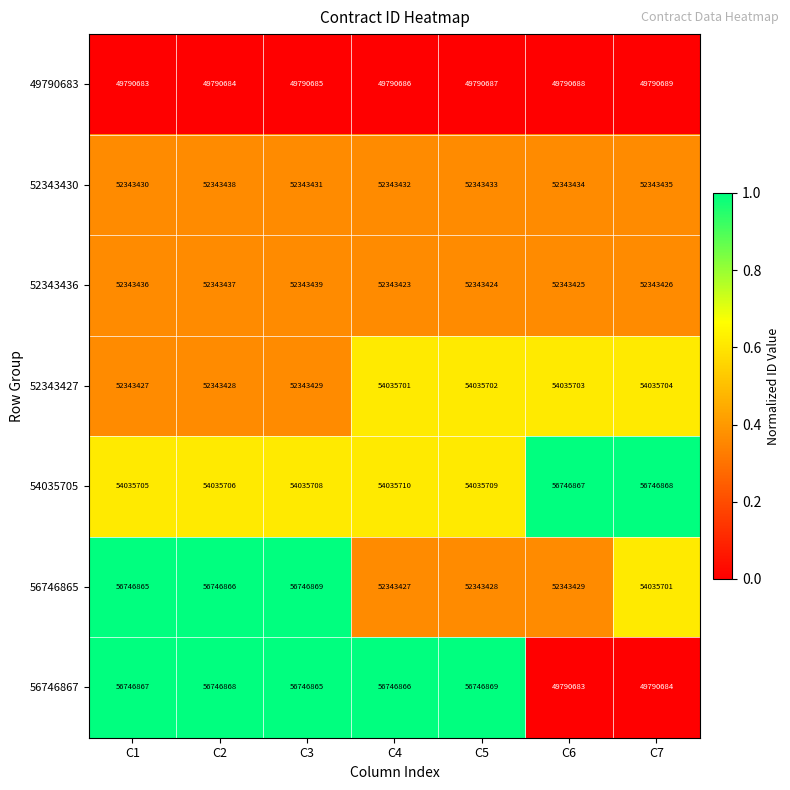

Between C2 and C3, which series saw the biggest shift?

52343430